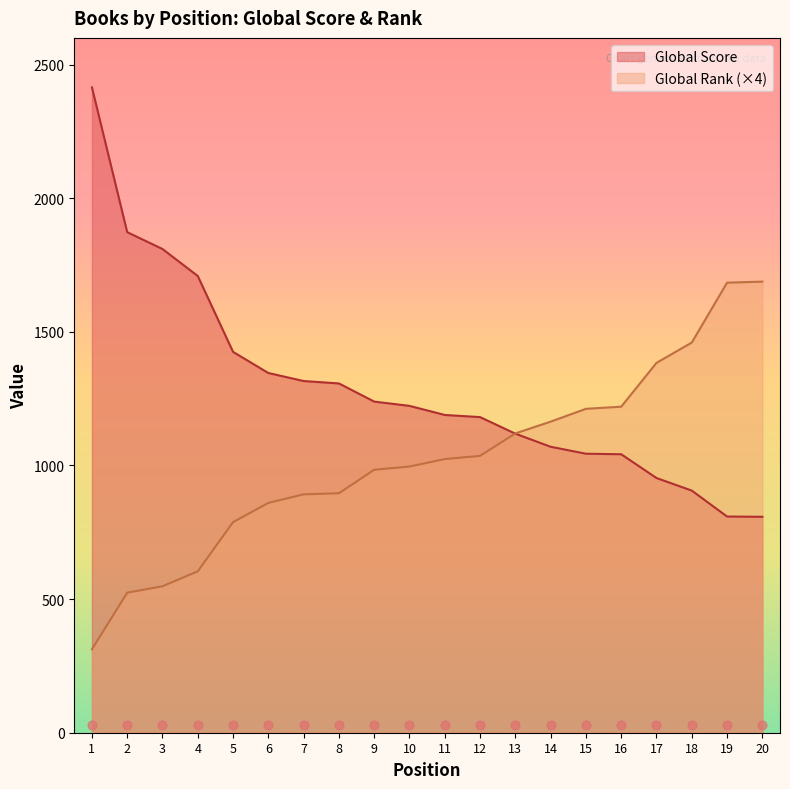

Is the value of Global Rank at 5 greater than the value of Global Score at 3?

No